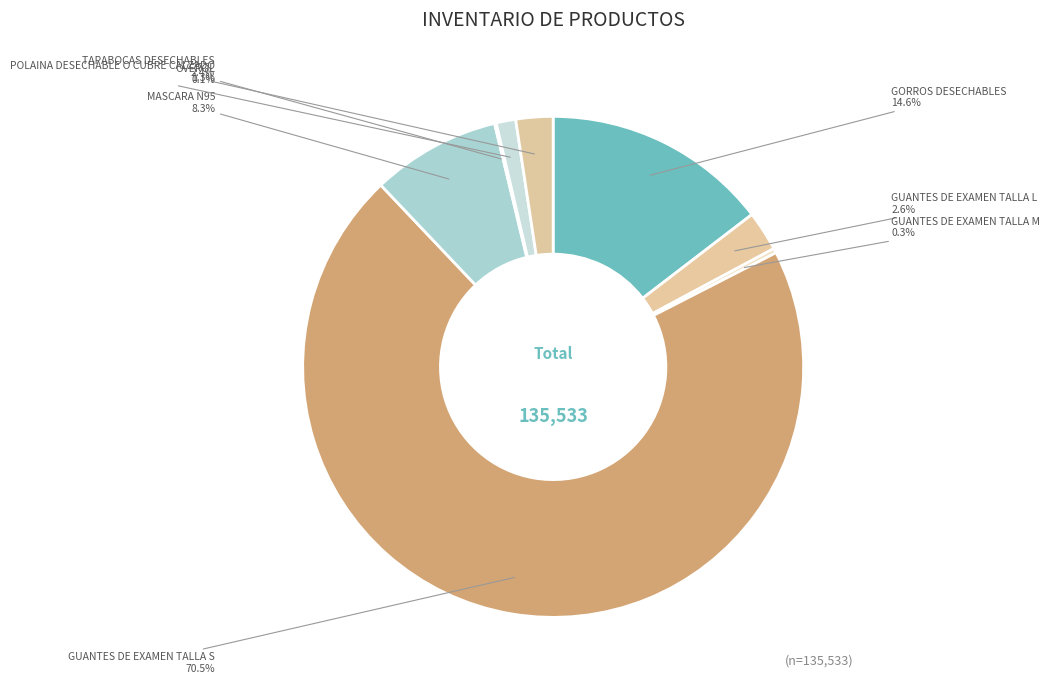

What percentage is NOT represented by GUANTES DE EXAMEN TALLA M?

99.7%